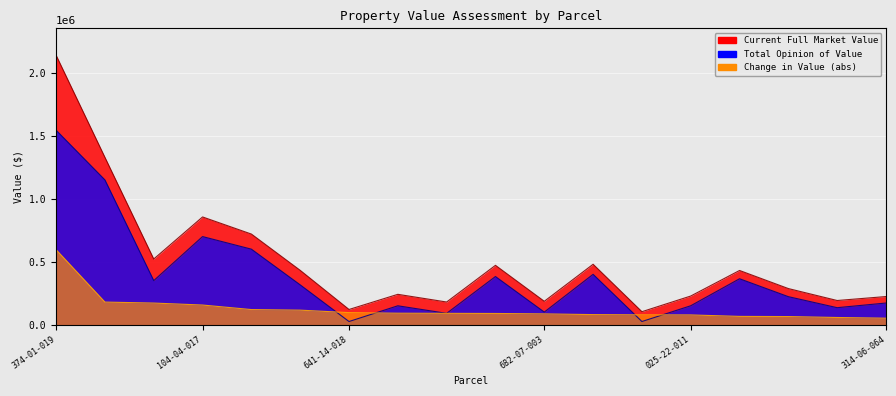

How many series are shown in this chart?

3